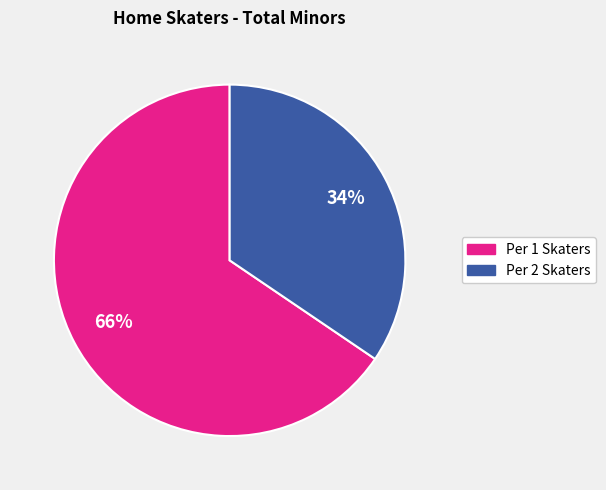

Does any single category account for the majority?

Yes